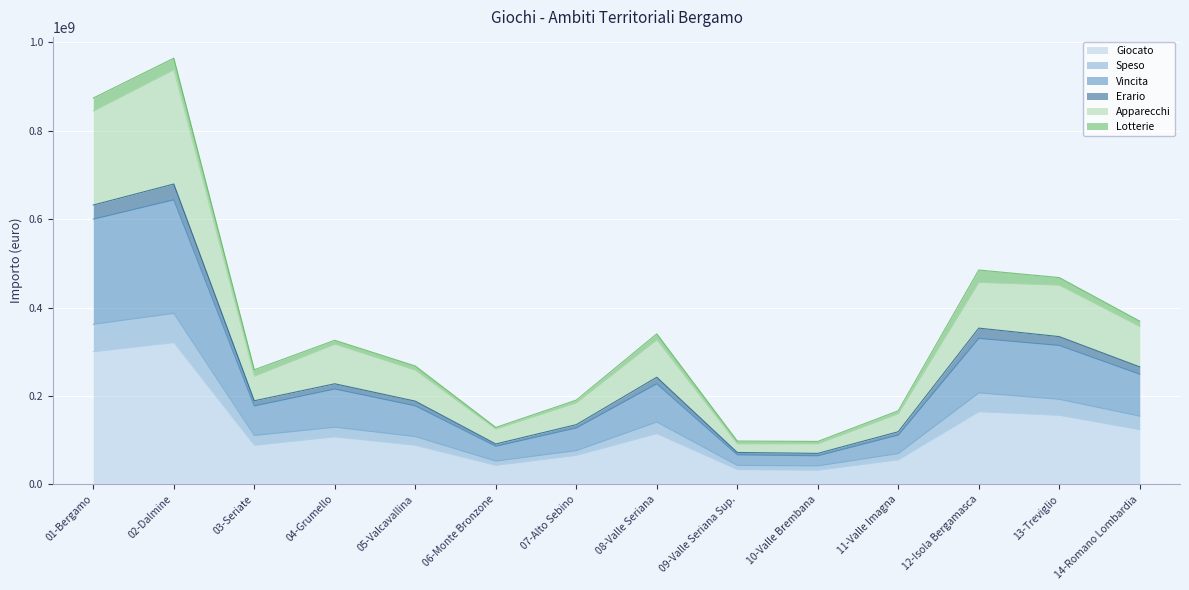

How many lines are shown in the chart?

6